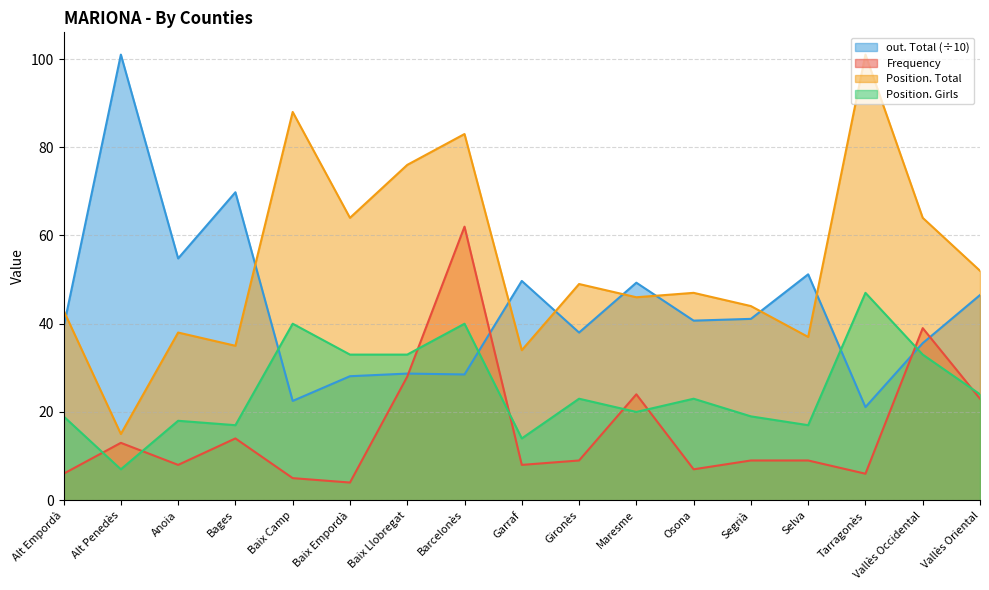

Where is the first local maximum for Position. Girls?

Anoia